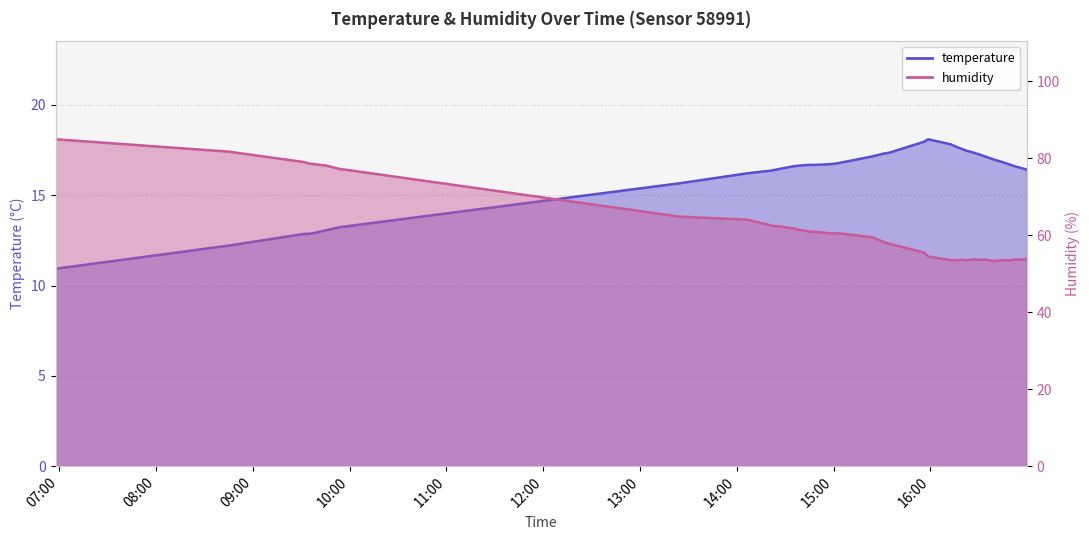

True or false: temperature has more than 0 interior local peaks.

True